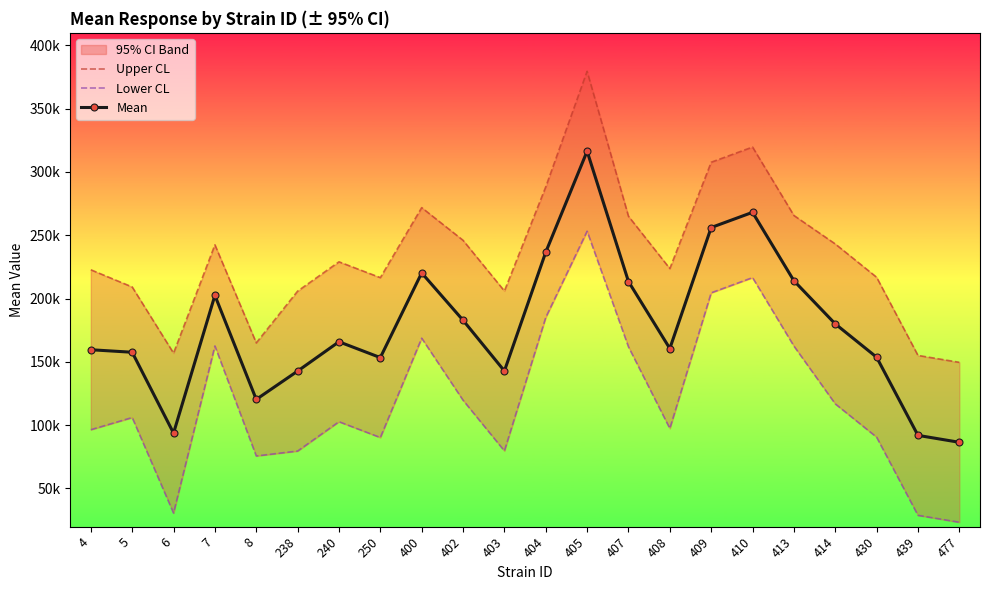

What is the difference between the maximum and minimum values in the Lower CL series?

229867.2